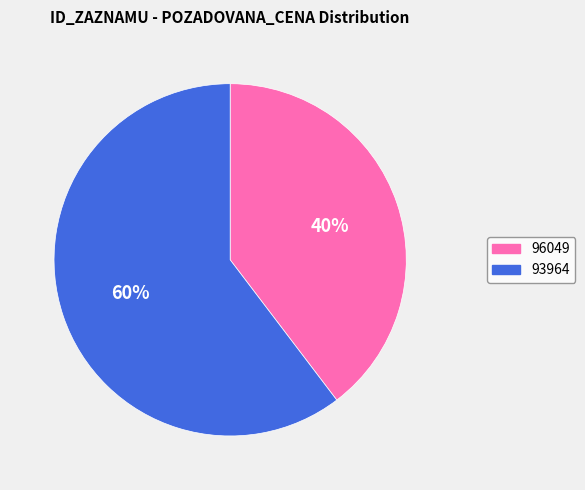

Which category has the smallest portion of the pie?

96049